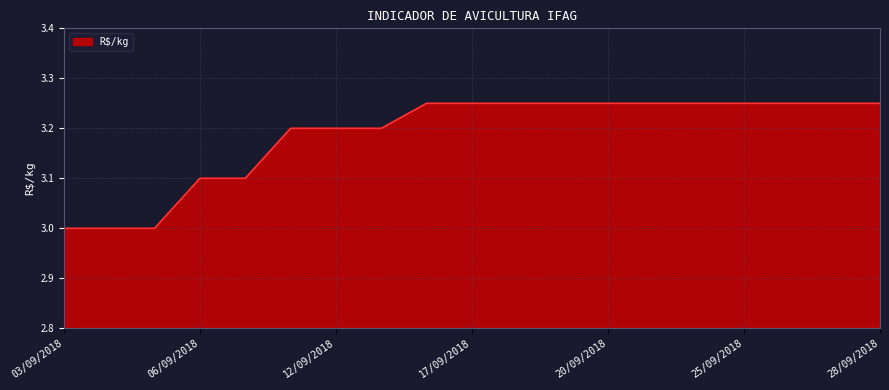

List the labels in order of value, smallest first.

03/09/2018, 04/09/2018, 05/09/2018, 06/09/2018, 10/09/2018, 11/09/2018, 12/09/2018, 13/09/2018, 14/09/2018, 17/09/2018, 18/09/2018, 19/09/2018, 20/09/2018, 21/09/2018, 24/09/2018, 25/09/2018, 26/09/2018, 27/09/2018, 28/09/2018